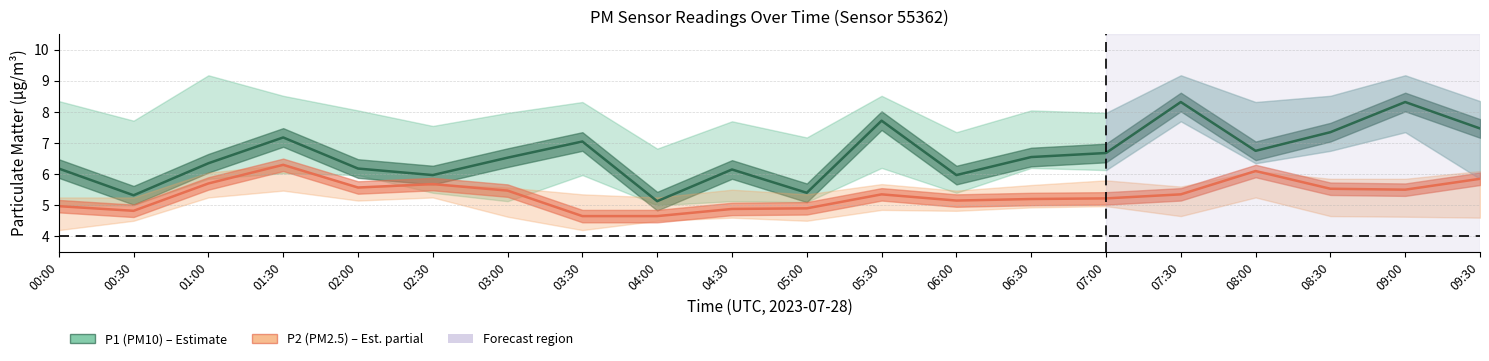

Reading left to right, list all the values displayed in this chart.

P1 (PM10): 00:00=6.2	00:30=5.3	01:00=6.3	01:30=7.2	02:00=6.2	02:30=6.0	03:00=6.5	03:30=7.0	04:00=5.1	04:30=6.2	05:00=5.4	05:30=7.7	06:00=6.0	06:30=6.5	07:00=6.7	07:30=8.3	08:00=6.8	08:30=7.3	09:00=8.3	09:30=7.5
P2 (PM2.5): 00:00=5.0	00:30=4.8	01:00=5.7	01:30=6.3	02:00=5.6	02:30=5.7	03:00=5.5	03:30=4.7	04:00=4.7	04:30=4.9	05:00=4.9	05:30=5.3	06:00=5.2	06:30=5.2	07:00=5.2	07:30=5.3	08:00=6.1	08:30=5.5	09:00=5.5	09:30=5.8